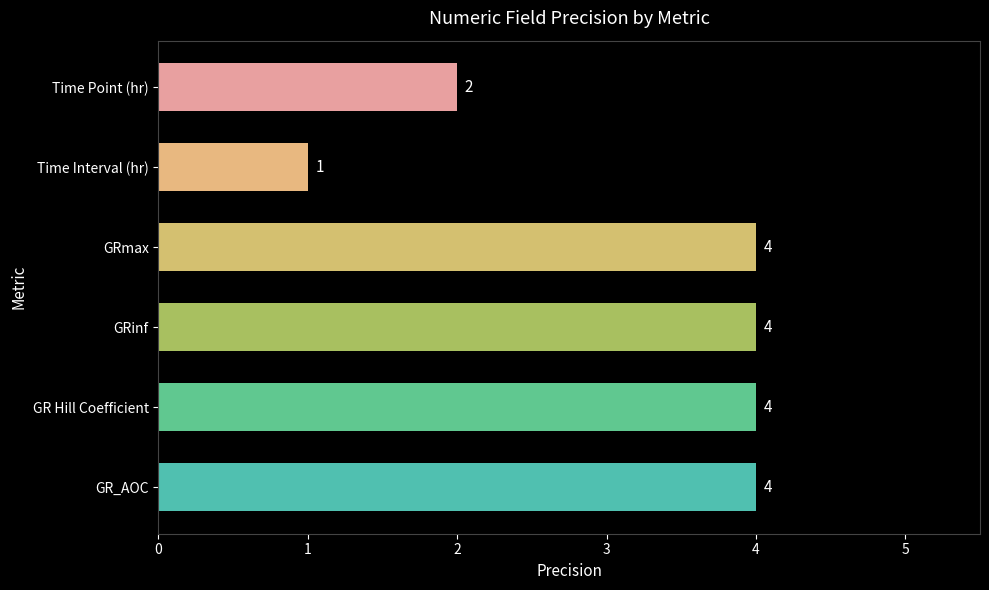

What is the ratio of the value at GRmax to the value at Time Point (hr)?

2.0